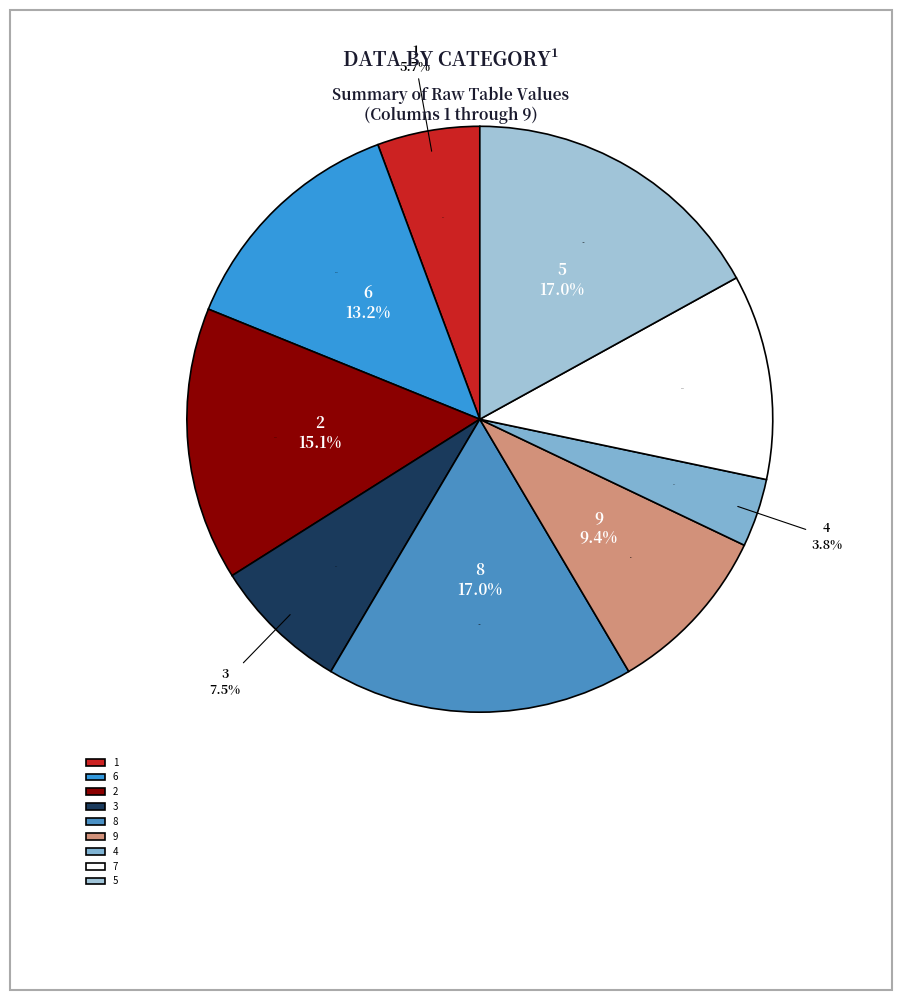

What is the largest slice in the pie chart?

8